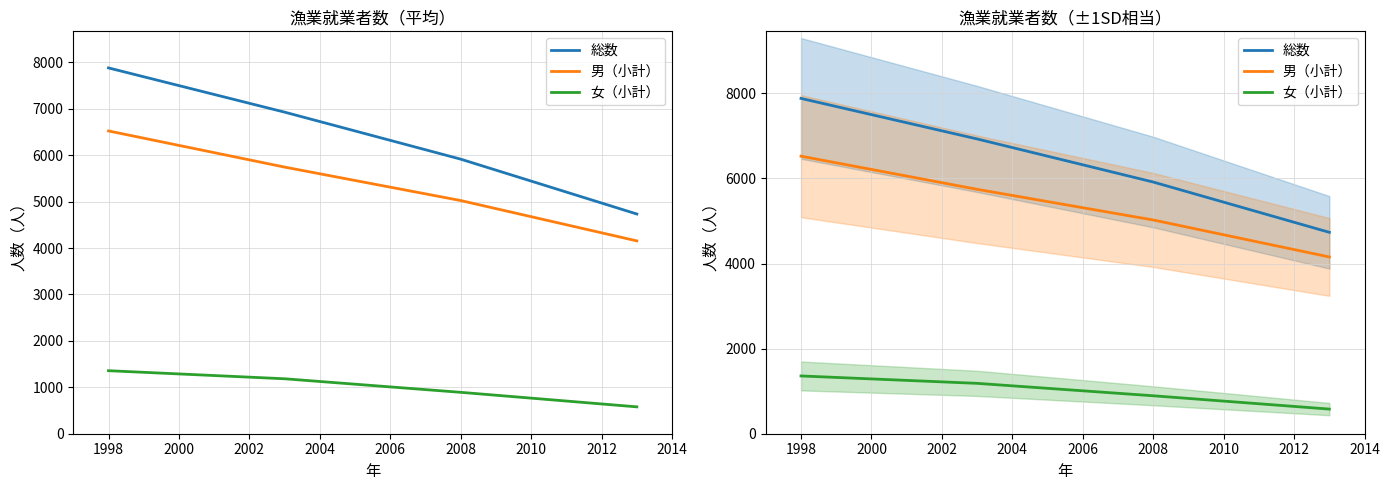

What is the sum of all 女（小計） values?

4013